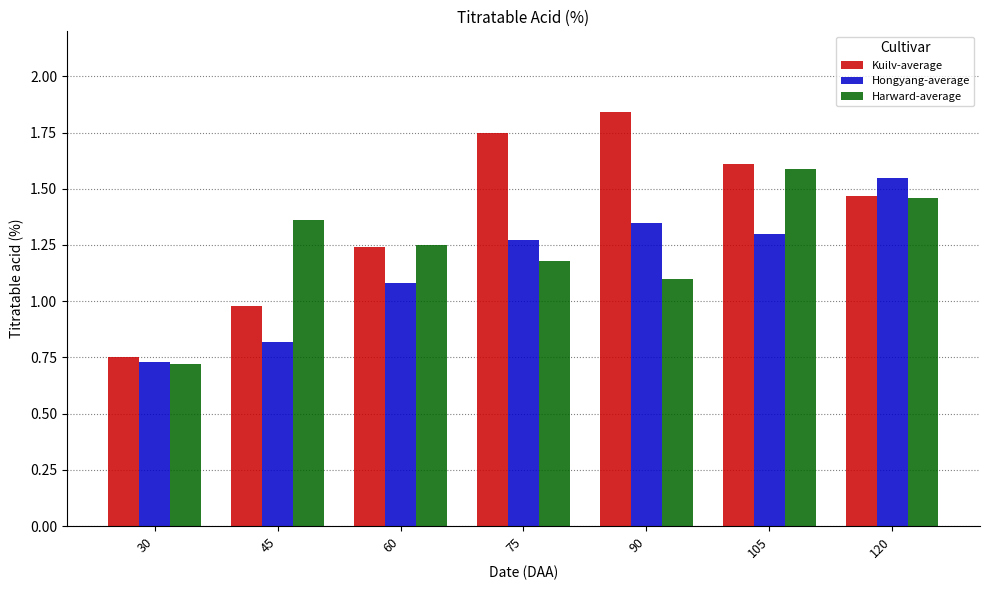

What is the sum of the Harward-average values at 45 and 75?

2.5